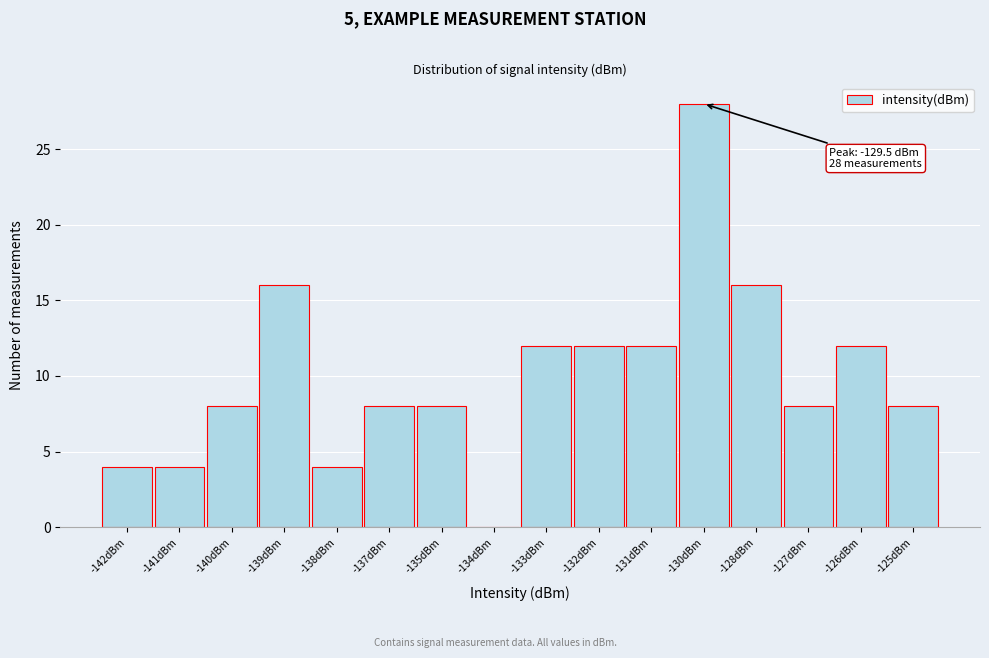

Reading left to right, extract all data points from this chart.

-142dBm=4	-141dBm=4	-140dBm=8	-139dBm=16	-138dBm=4	-137dBm=8	-135dBm=8	-134dBm=0	-133dBm=12	-132dBm=12	-131dBm=12	-130dBm=28	-128dBm=16	-127dBm=8	-126dBm=12	-125dBm=8